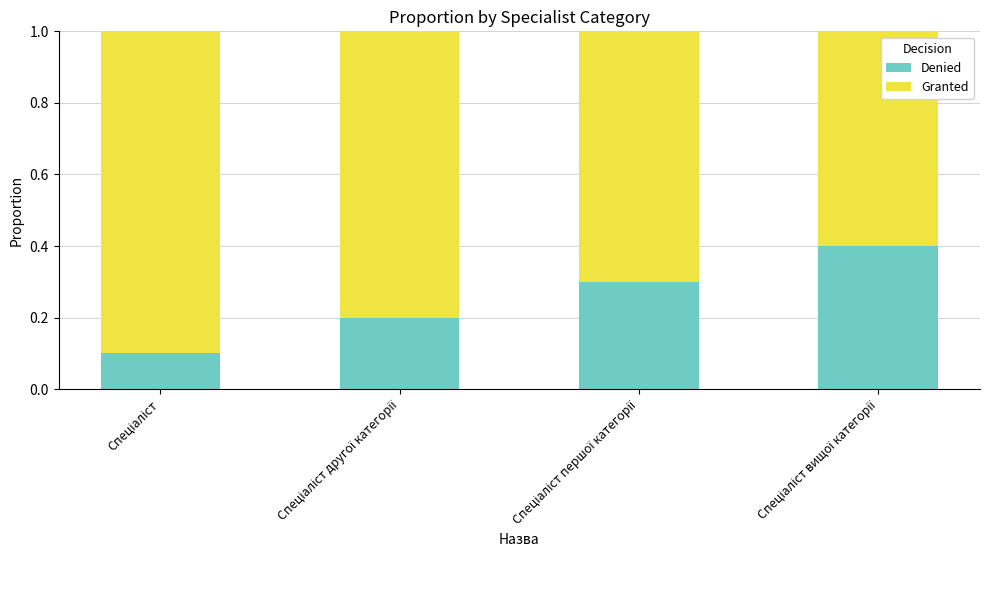

What is the sum of all Denied values?

1.0